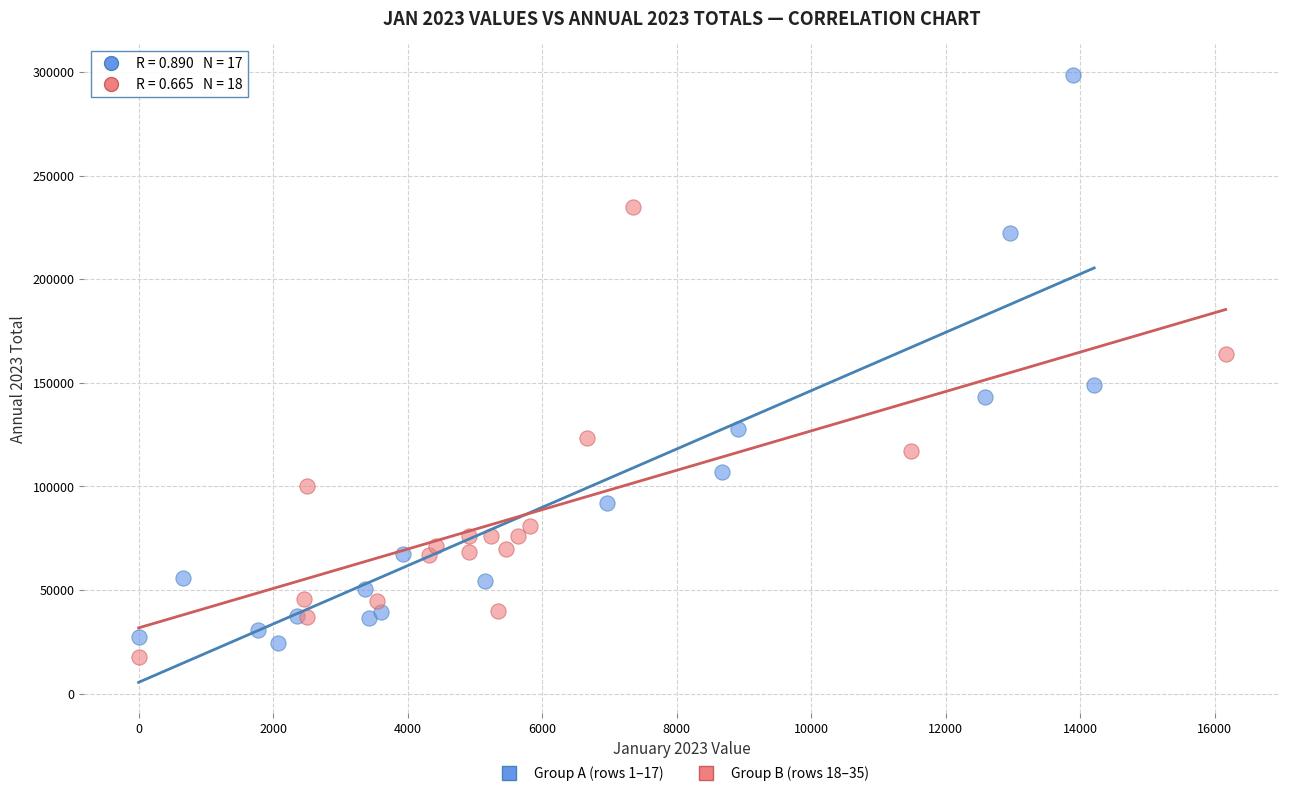

Which series has the widest spread of Y values?

Group A (rows 1–17)